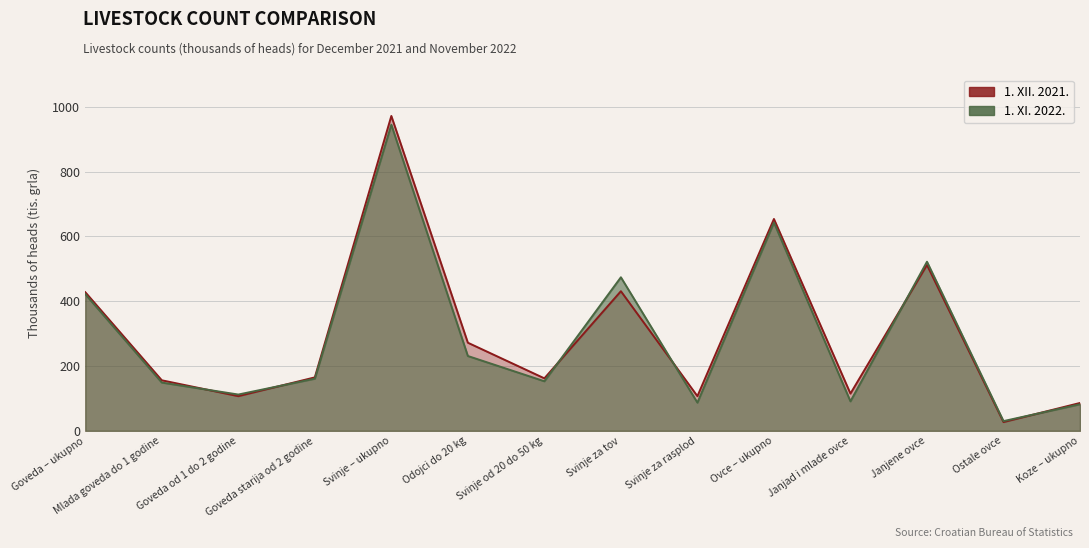

Which category has the highest value across all series?

Svinje – ukupno